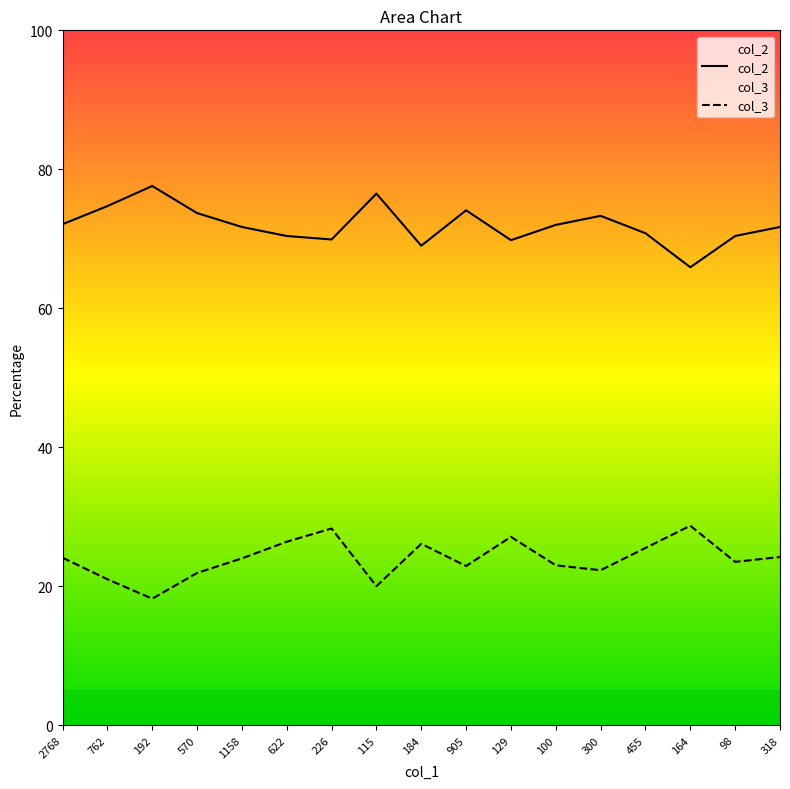

Reading right to left, list all the values displayed in this chart.

col_2: 71.7	70.4	65.9	70.8	73.3	72.0	69.8	74.1	69.0	76.5	69.9	70.4	71.7	73.7	77.6	74.7	72.1
col_3: 24.2	23.5	28.7	25.5	22.3	23.0	27.1	22.9	26.1	20.0	28.3	26.4	24.0	21.9	18.2	21.0	24.1